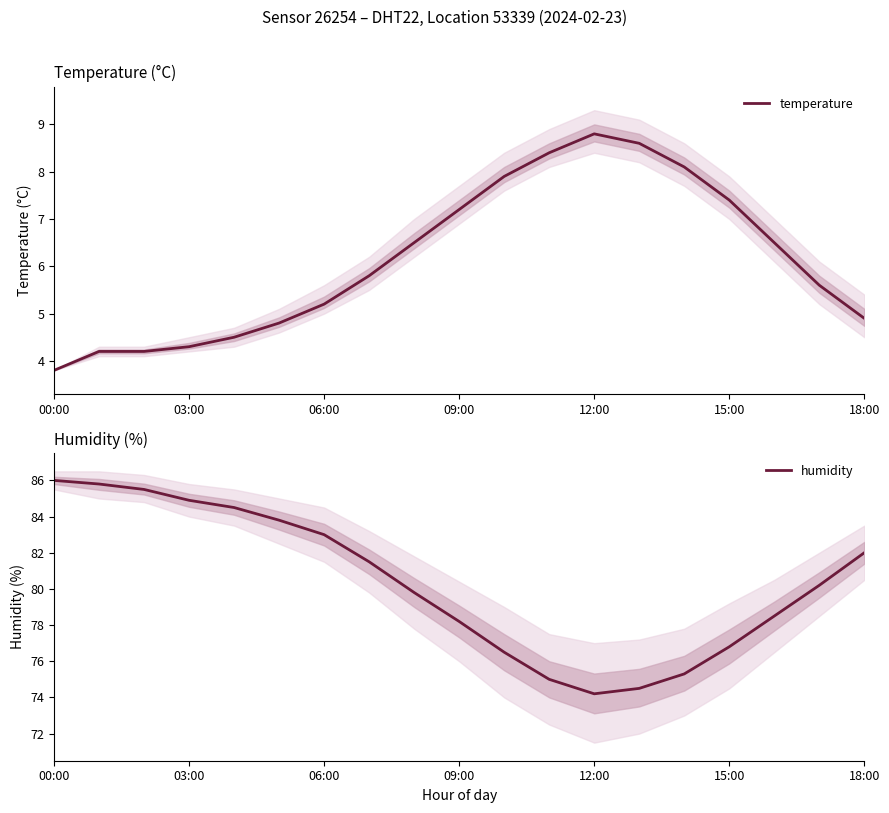

List the series in order of their peak value, lowest first.

temperature, humidity